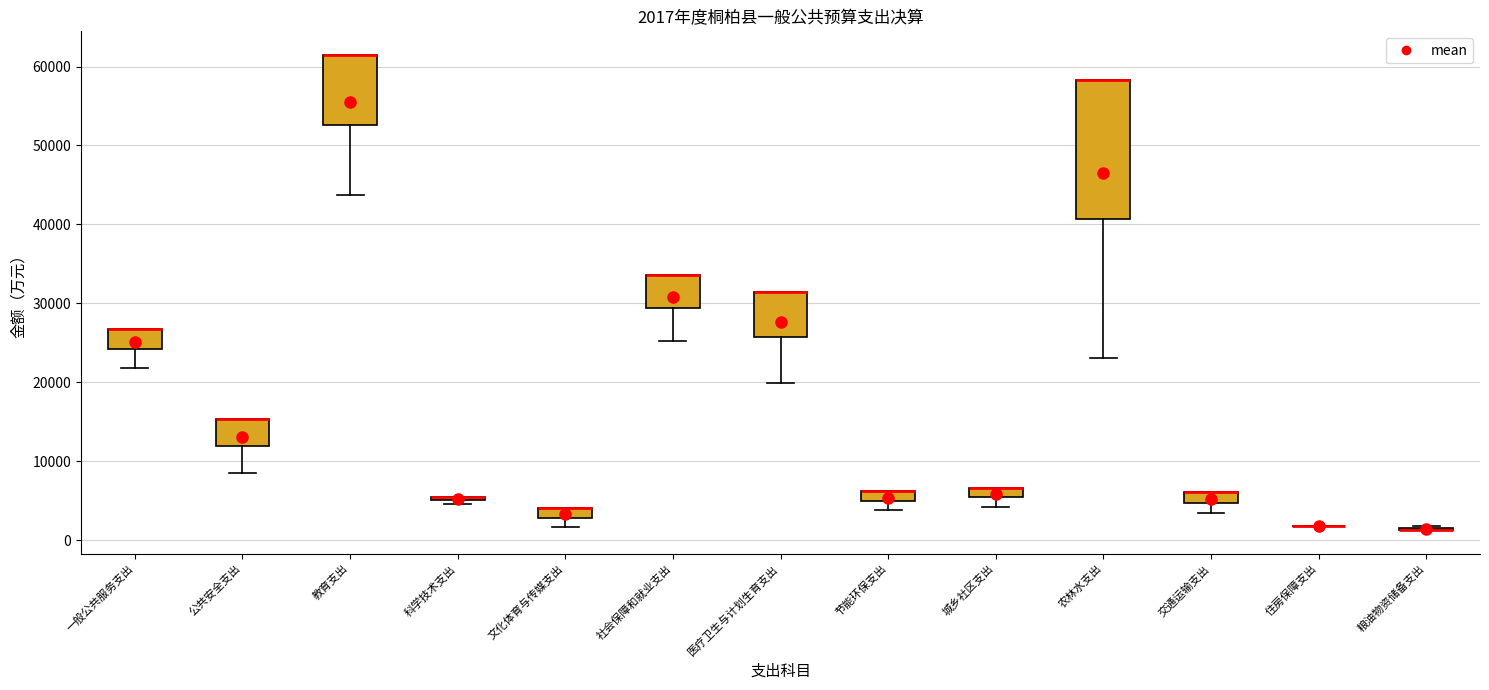

Which box is the tallest, from its lower edge to its upper edge?

农林水支出